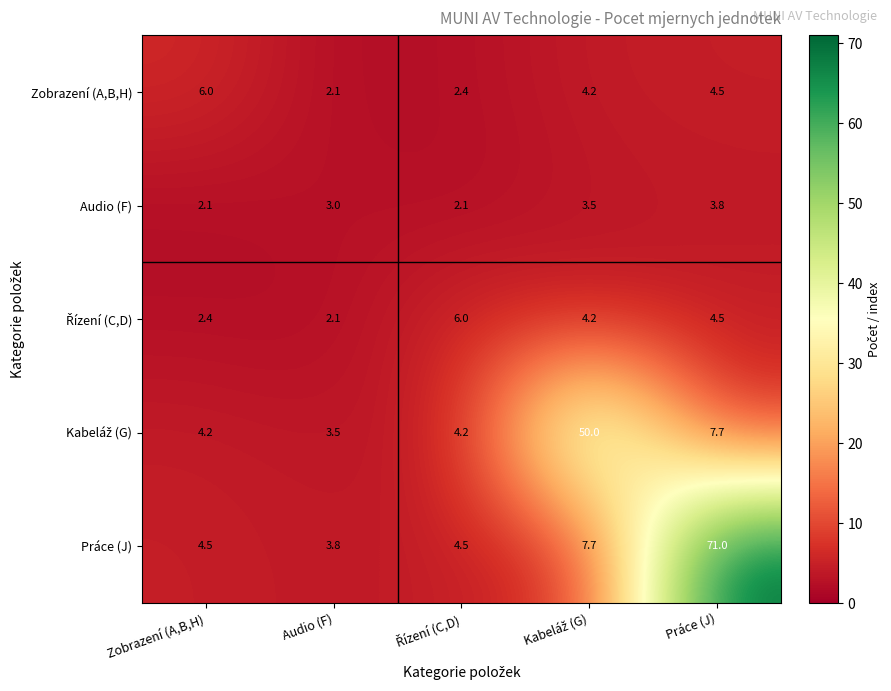

What is the difference between the highest and lowest values at Práce (J)?

67.2